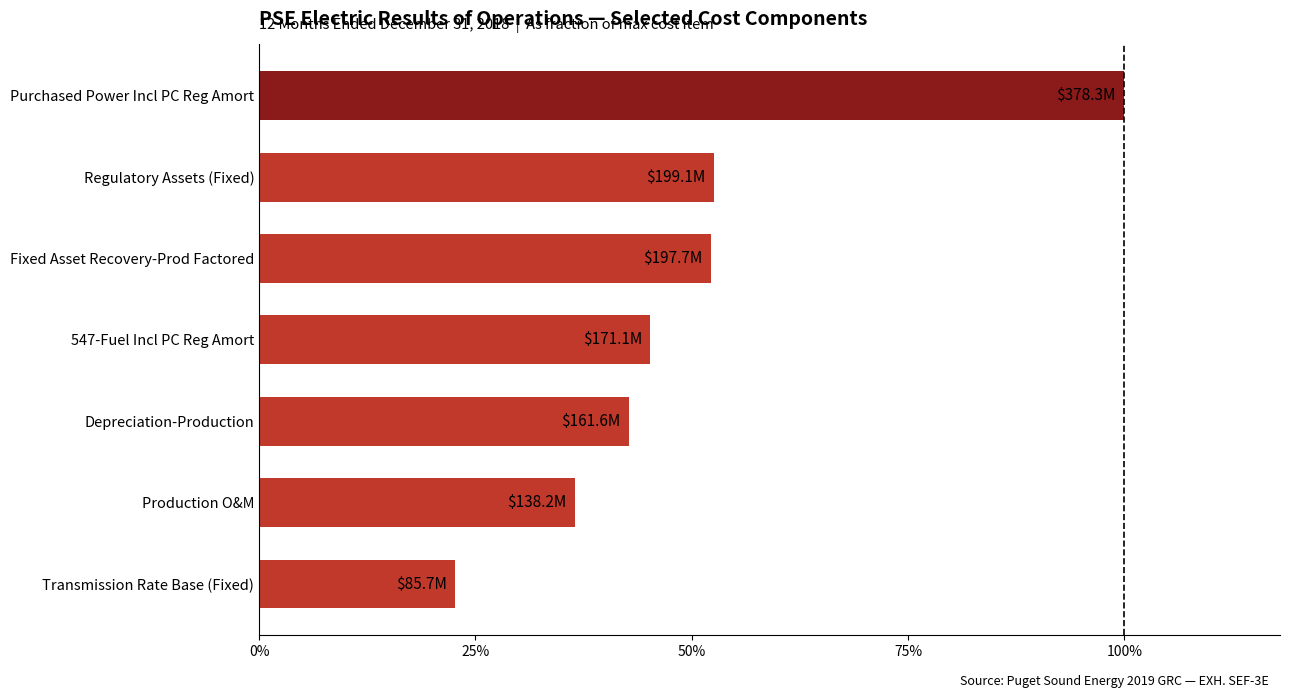

At which category does the chart reach its peak across all series?

Purchased Power Incl PC Reg Amort